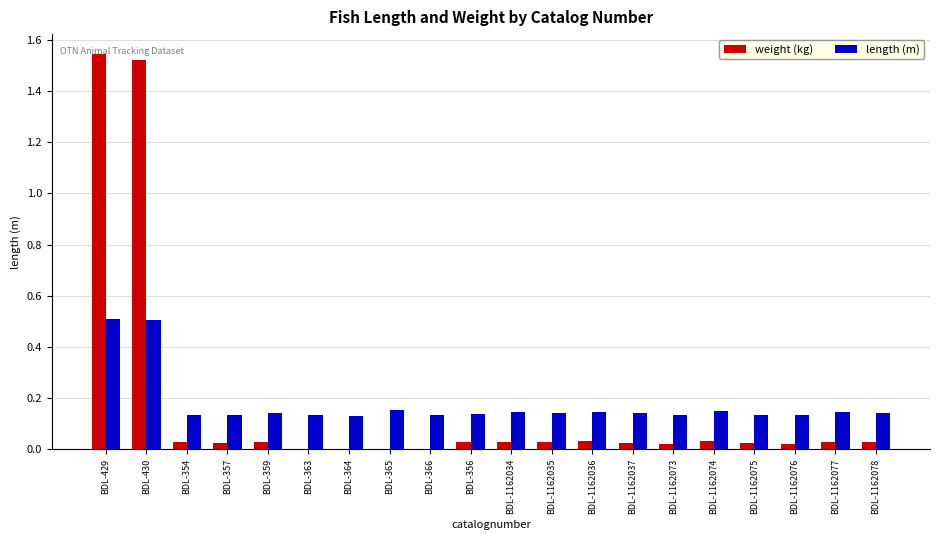

What is the maximum value for length (m)?

0.5